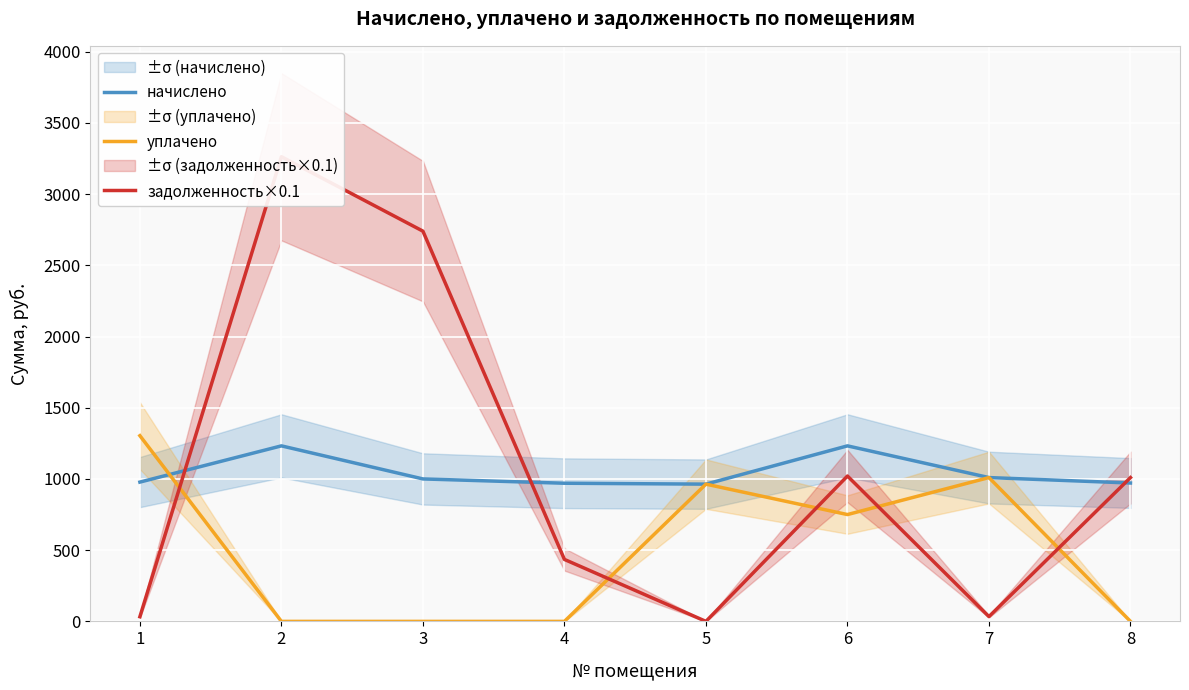

At which category does the chart reach its minimum across all series?

2